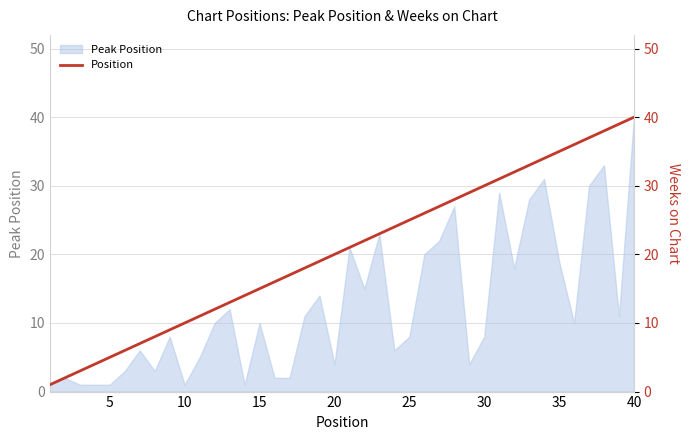

Is it true that Peak Position equals 8 at 25?

True